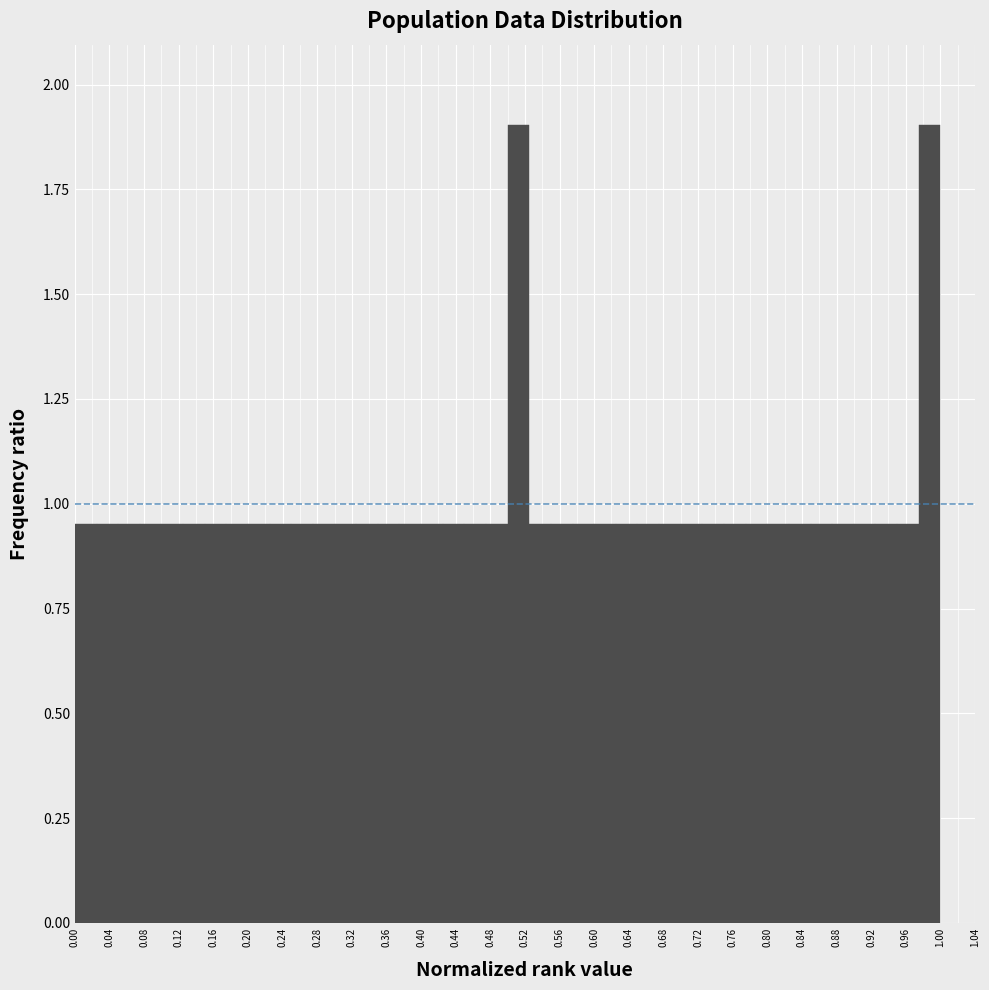

Reading left to right, transcribe this chart: for each bar, give the range it covers on the x-axis and its height. The values are not printed on the chart, so give them approximately, as read against the axis.

0.000 to 0.025: 0.95
0.025 to 0.050: 0.95
0.050 to 0.075: 0.95
0.075 to 0.100: 0.95
0.100 to 0.125: 0.95
0.125 to 0.150: 0.95
0.150 to 0.175: 0.95
0.175 to 0.200: 0.95
0.200 to 0.225: 0.95
0.225 to 0.250: 0.95
0.250 to 0.275: 0.95
0.275 to 0.300: 0.95
0.300 to 0.325: 0.95
0.325 to 0.350: 0.95
0.350 to 0.375: 0.95
0.375 to 0.400: 0.95
0.400 to 0.425: 0.95
0.425 to 0.450: 0.95
0.450 to 0.475: 0.95
0.475 to 0.500: 0.95
0.500 to 0.525: 1.90
0.525 to 0.550: 0.95
0.550 to 0.575: 0.95
0.575 to 0.600: 0.95
0.600 to 0.625: 0.95
0.625 to 0.650: 0.95
0.650 to 0.675: 0.95
0.675 to 0.700: 0.95
0.700 to 0.725: 0.95
0.725 to 0.750: 0.95
0.750 to 0.775: 0.95
0.775 to 0.800: 0.95
0.800 to 0.825: 0.95
0.825 to 0.850: 0.95
0.850 to 0.875: 0.95
0.875 to 0.900: 0.95
0.900 to 0.925: 0.95
0.925 to 0.950: 0.95
0.950 to 0.975: 0.95
0.975 to 1.000: 1.90